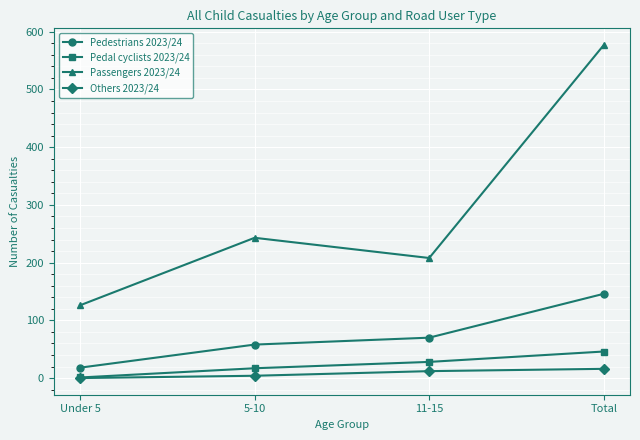

Rank the series by their maximum value, from highest to lowest.

Passengers 2023/24, Pedestrians 2023/24, Pedal cyclists 2023/24, Others 2023/24